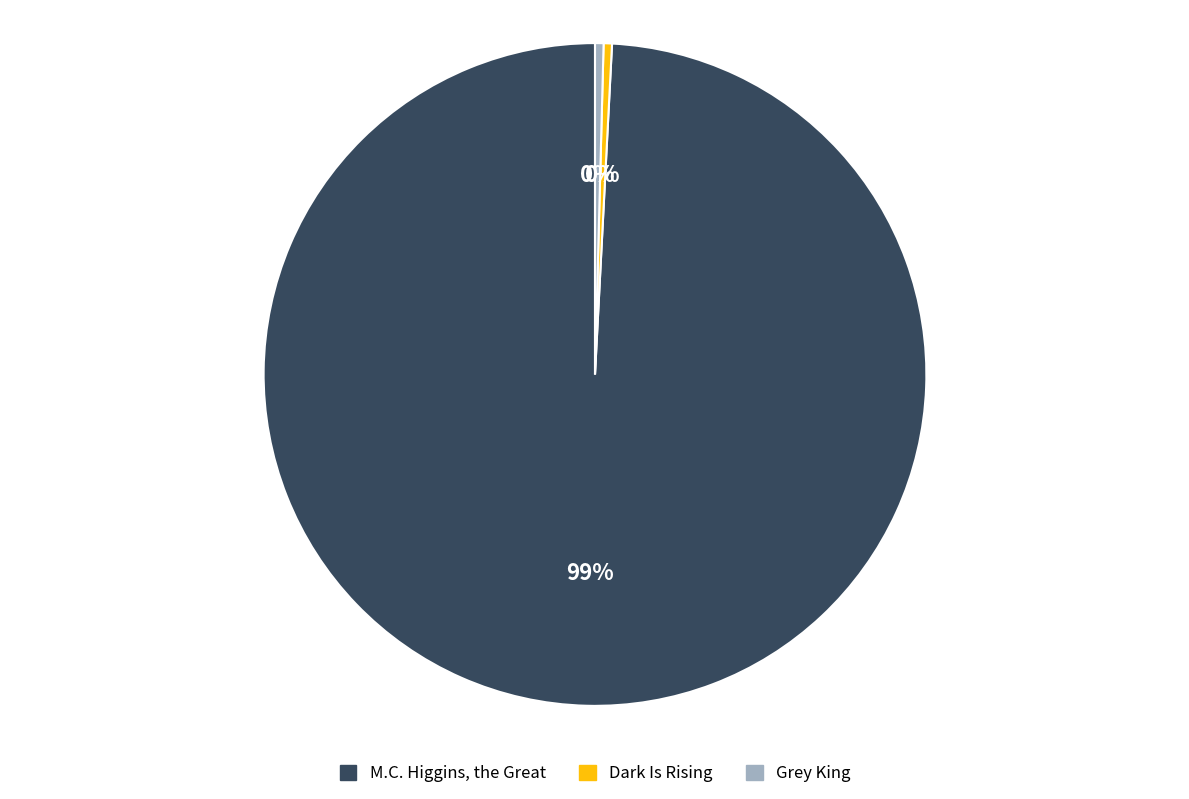

Combined, do Grey King and Dark Is Rising account for over 50%?

No